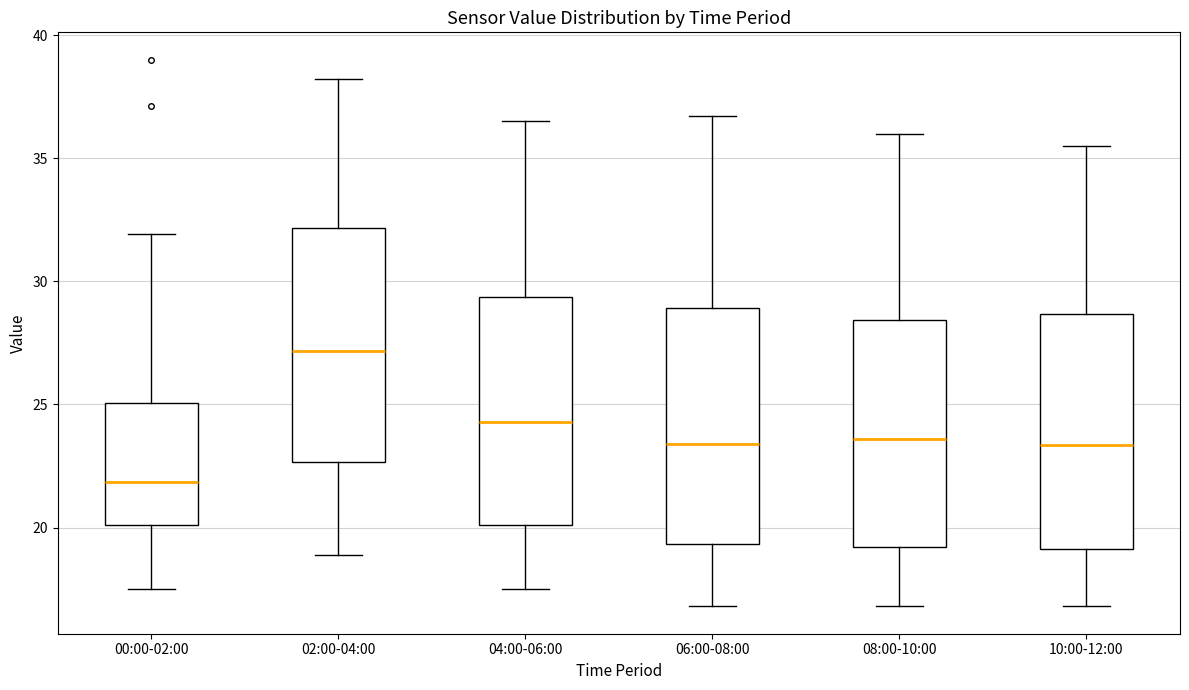

Which box has the lowest median line?

00:00-02:00